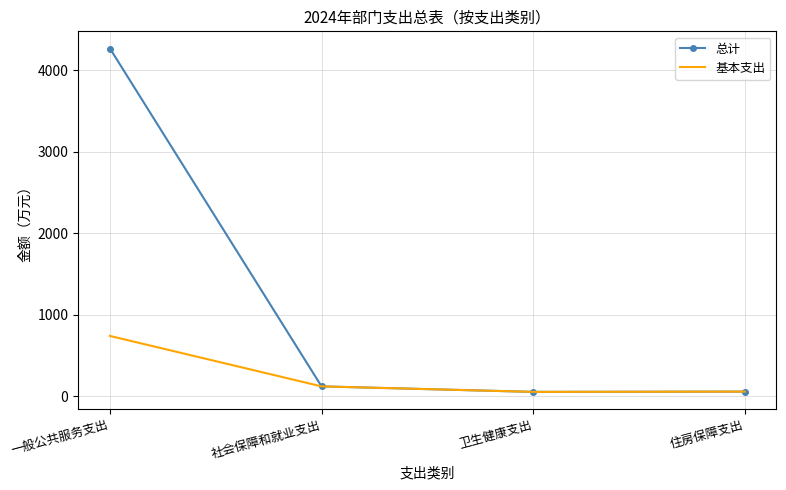

What is the sum of the 总计 values at 卫生健康支出 and 社会保障和就业支出?

178.8